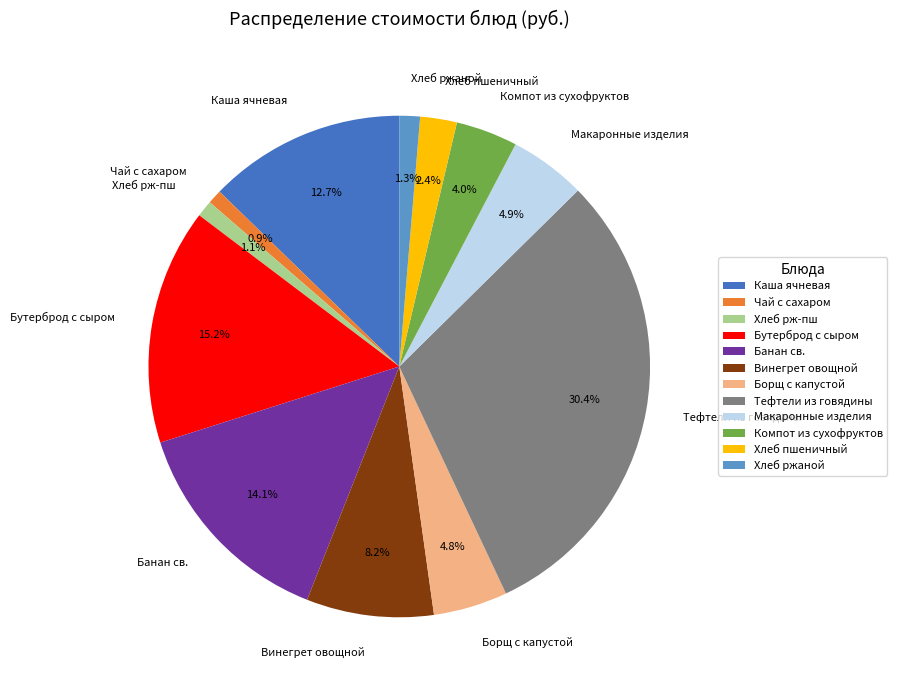

To the nearest percent, what is the difference between the largest and smallest slice percentages?

29%